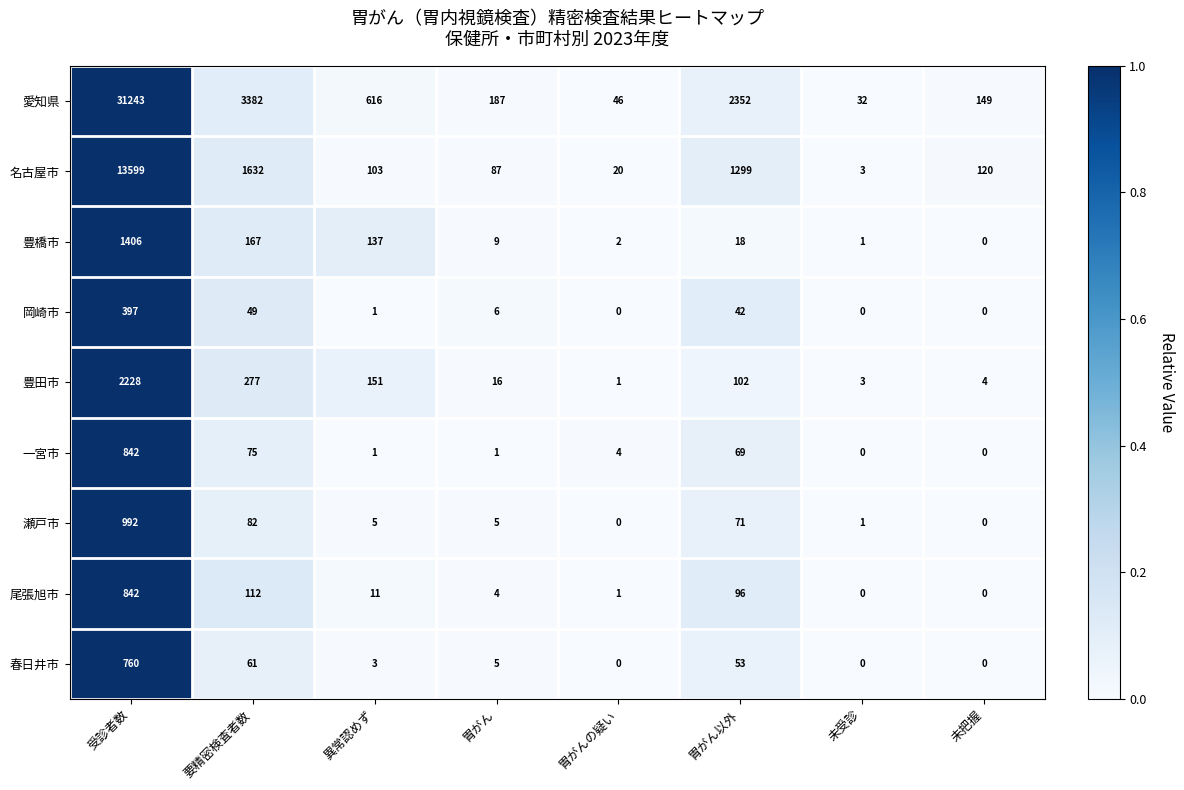

At which category is the sum across all series the highest?

受診者数